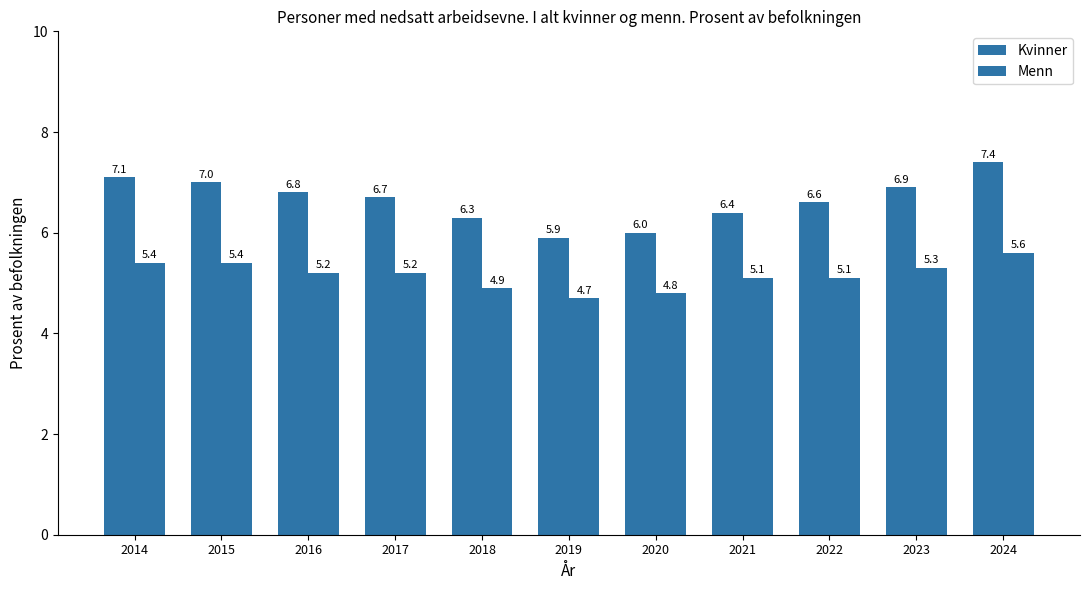

At which label is Kvinner closest to 6?

2020